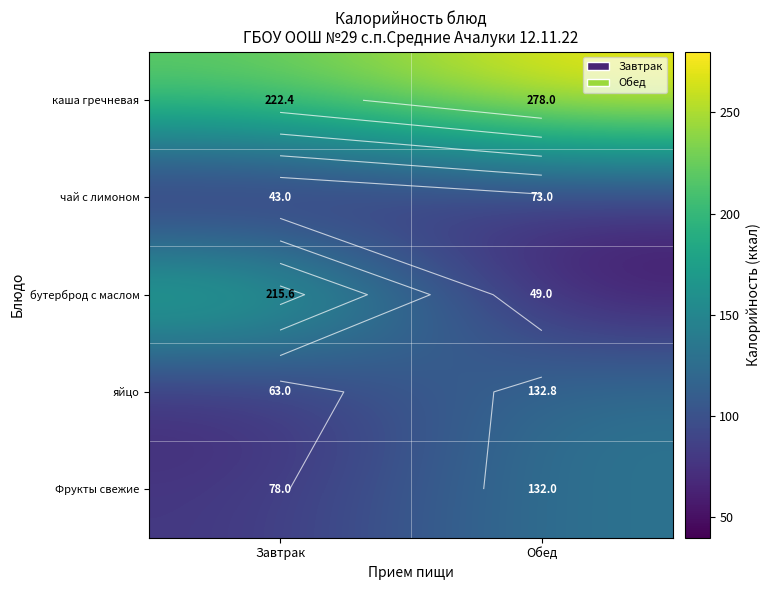

Which series has the largest total across all categories?

каша гречневая